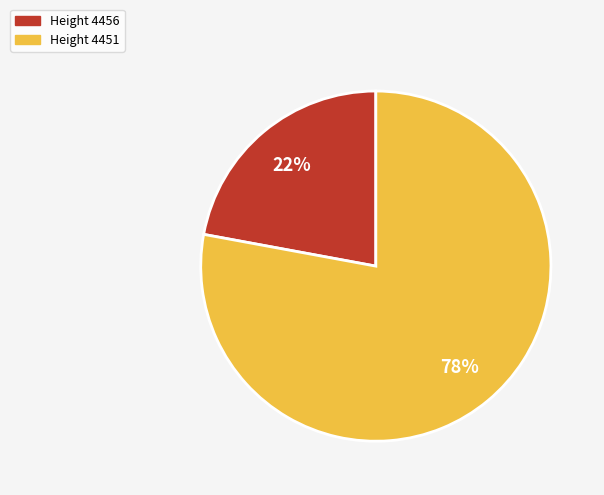

To the nearest percent, what is the difference between the largest and smallest slice percentages?

56%